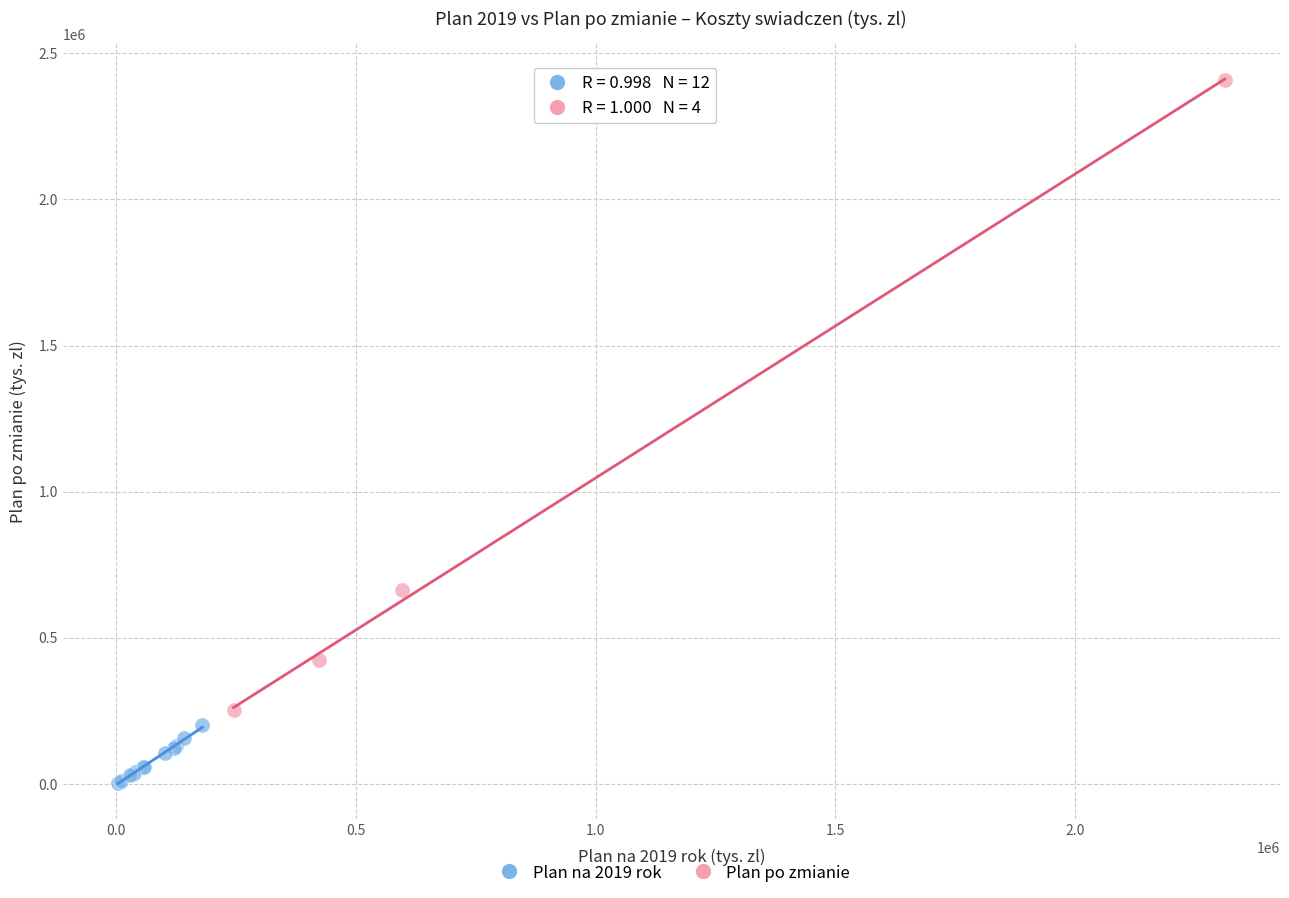

Which series has the widest spread of Y values?

Plan po zmianie